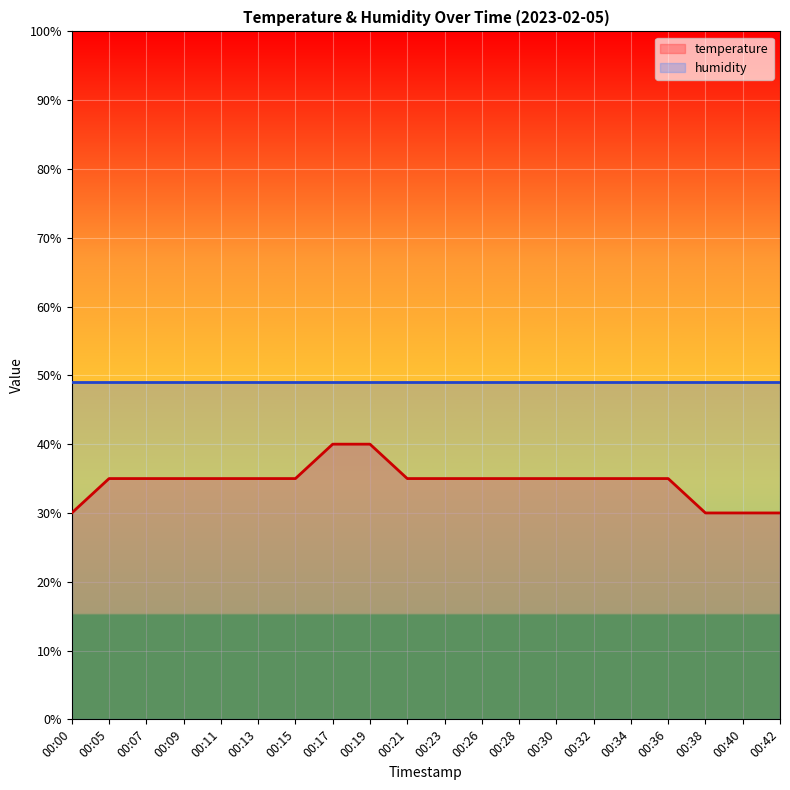

What is the smallest value displayed?

30.0